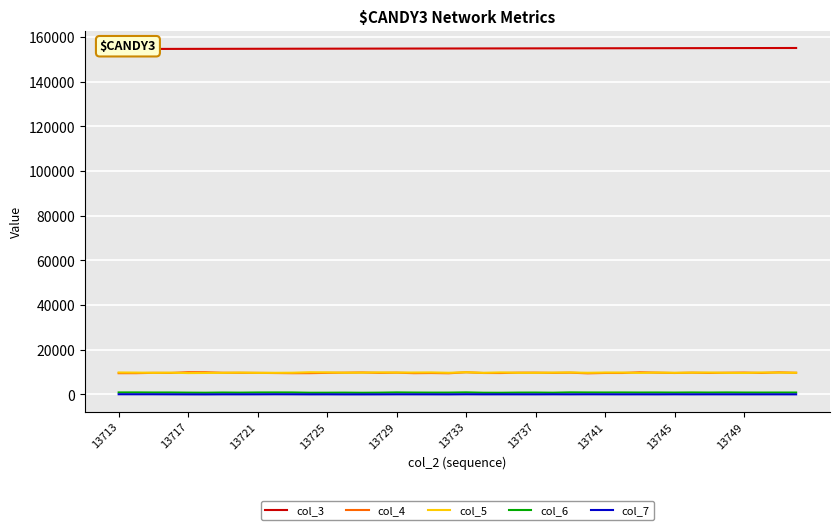

True or false: col_7 has a value of 45 at 13737.

True